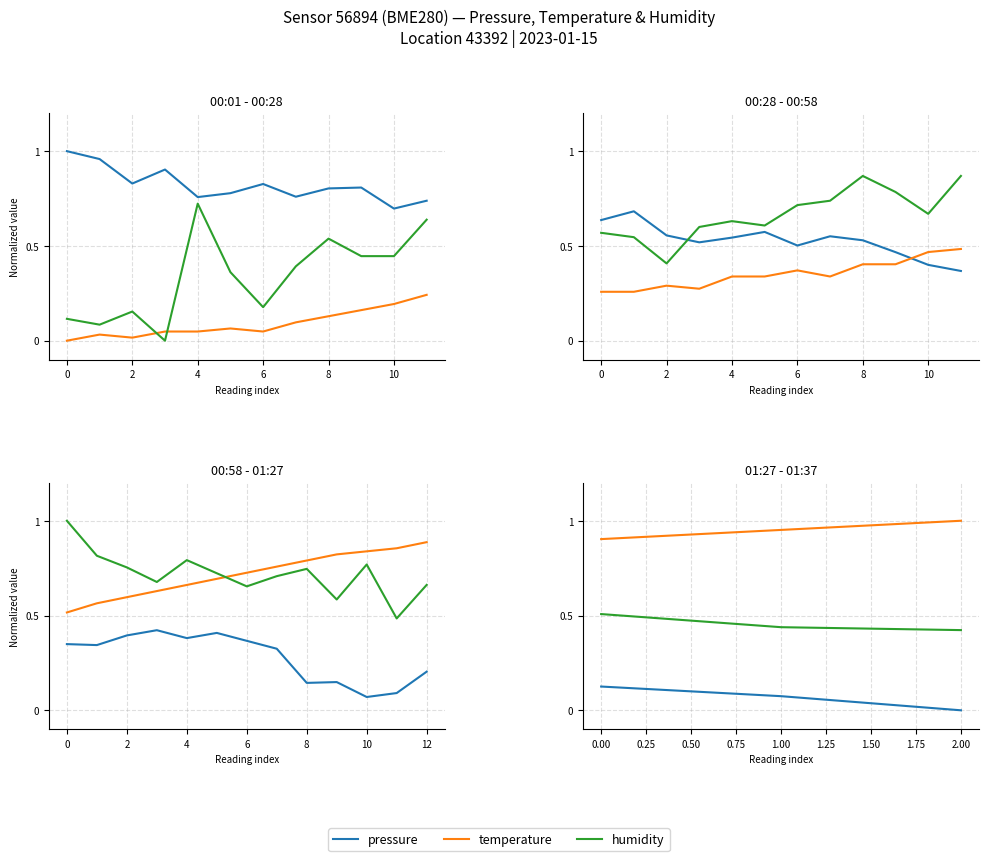

Is the value of humidity at 2 greater than the value of temperature at 2?

No